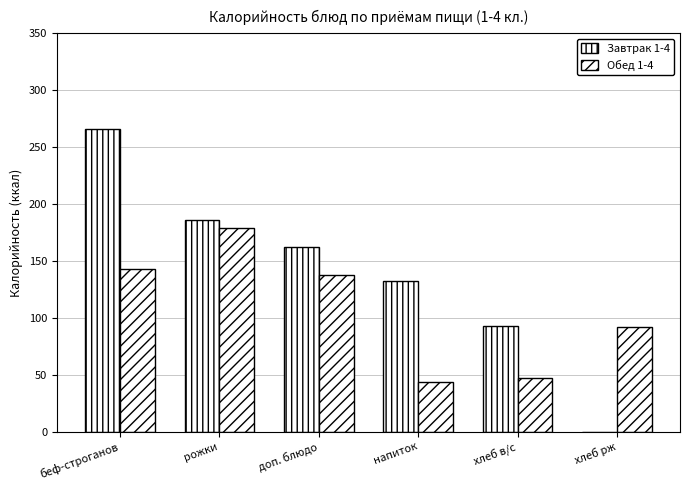

What is the maximum value shown in the chart?

266